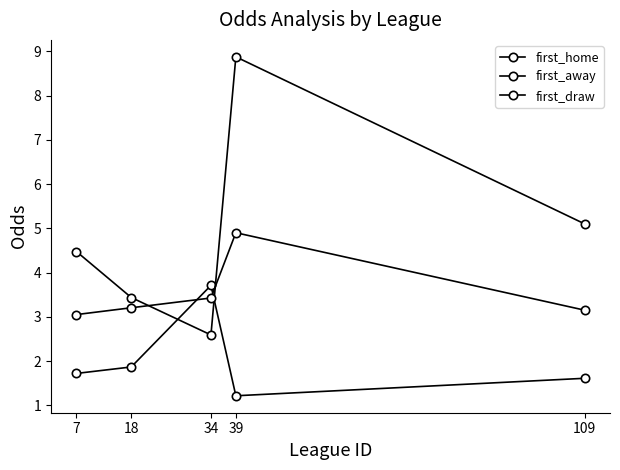

How many data points in first_away are less than 4?

2